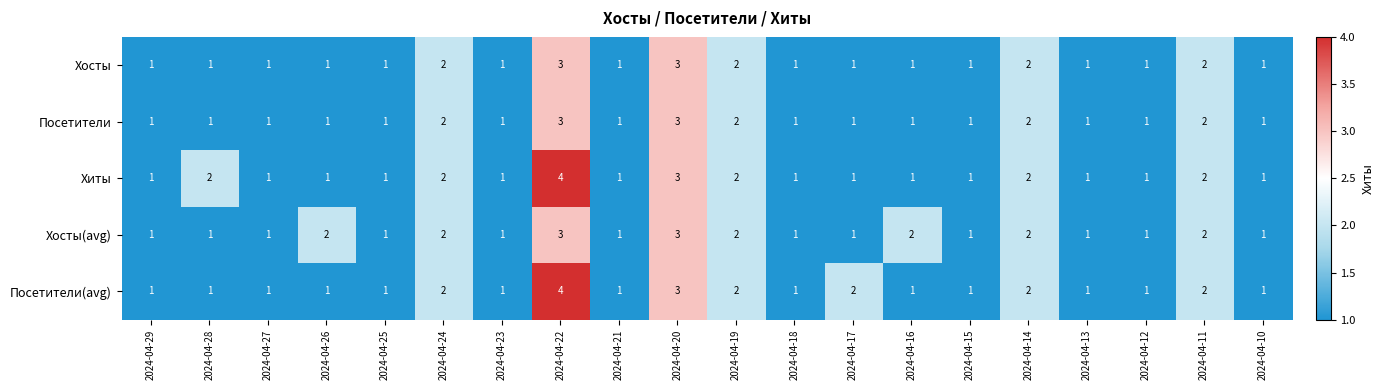

Count the Хосты(avg) values in the range 1 to 2.

18